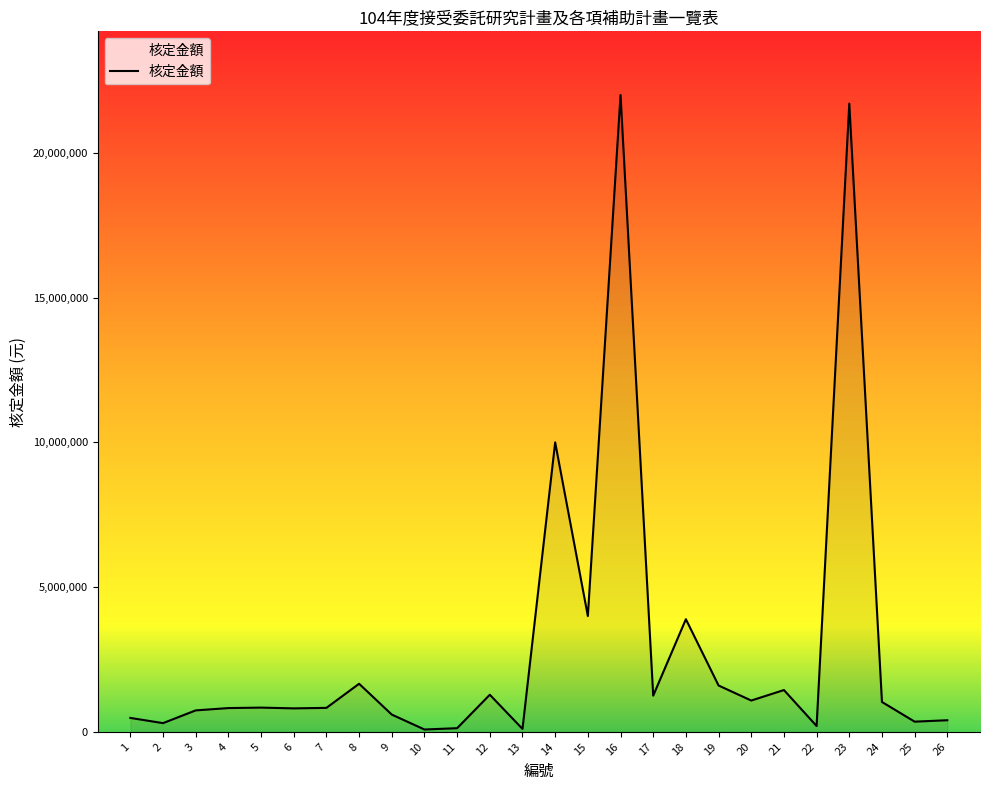

How many series are shown in this chart?

1